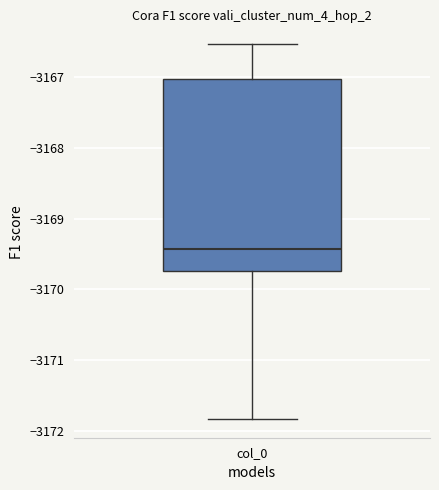

Where does the median line of the box for col_0 sit on the y-axis? The values are not printed on the chart, so give them approximately, as read against the axis.

-3169.4